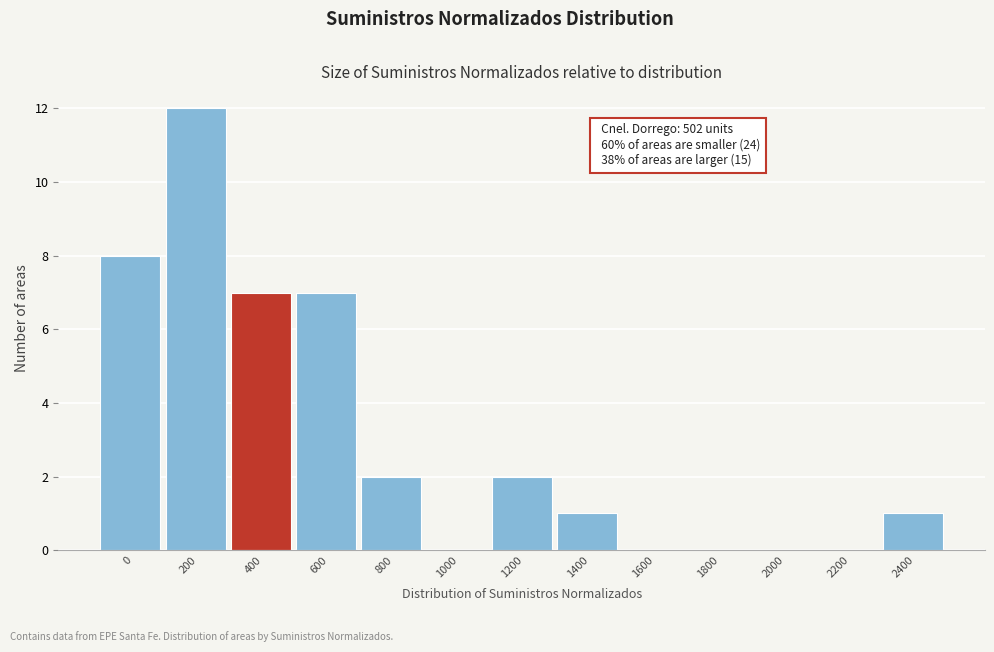

Reading left to right, extract all data points from this chart.

0=8	200=12	400=7	600=7	800=2	1000=0	1200=2	1400=1	1600=0	1800=0	2000=0	2200=0	2400=1